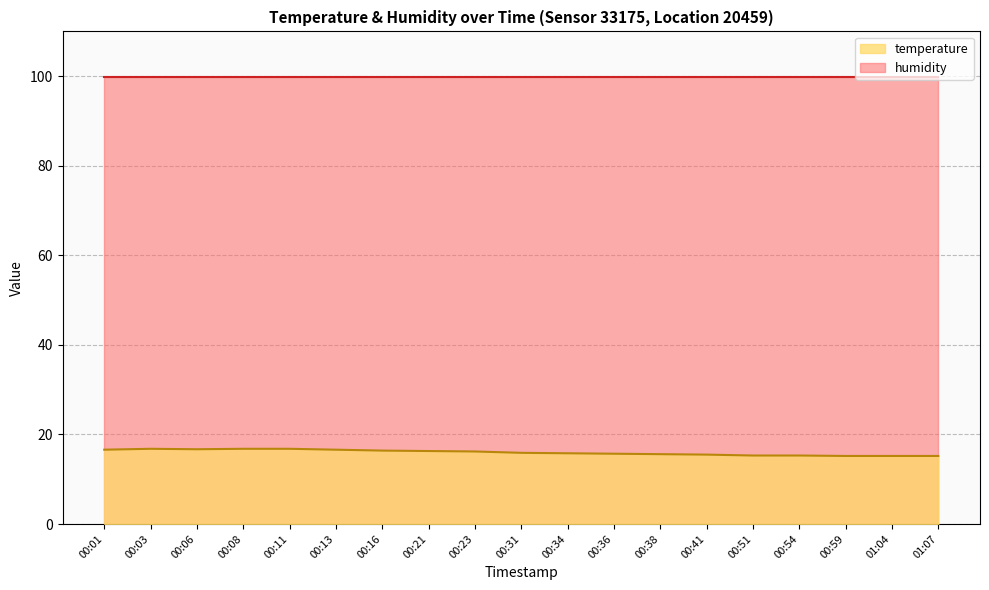

What is the label of the 19th point from the right?

00:01